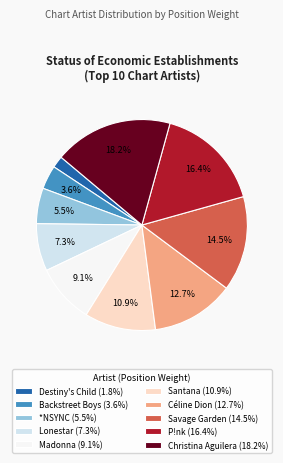

Is Backstreet Boys the majority of the pie?

No